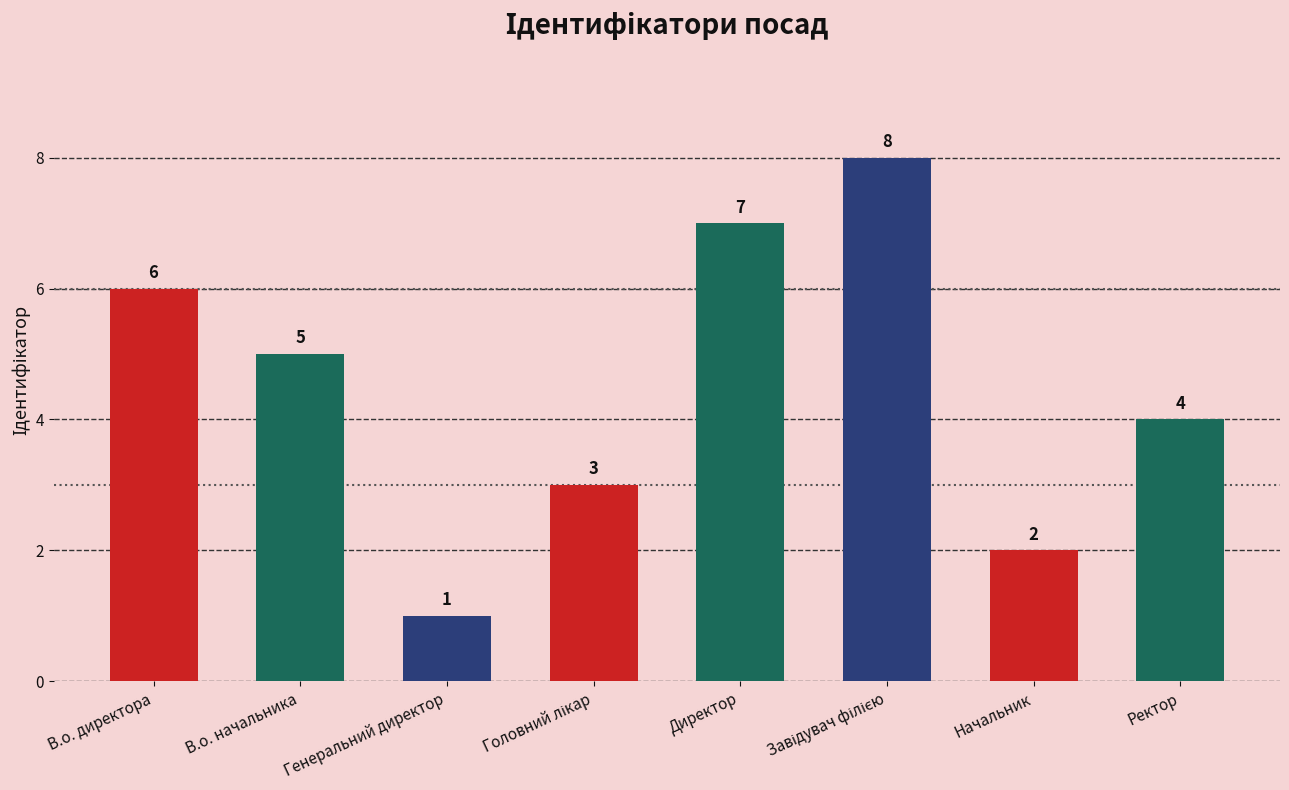

Are the bars horizontal?

No